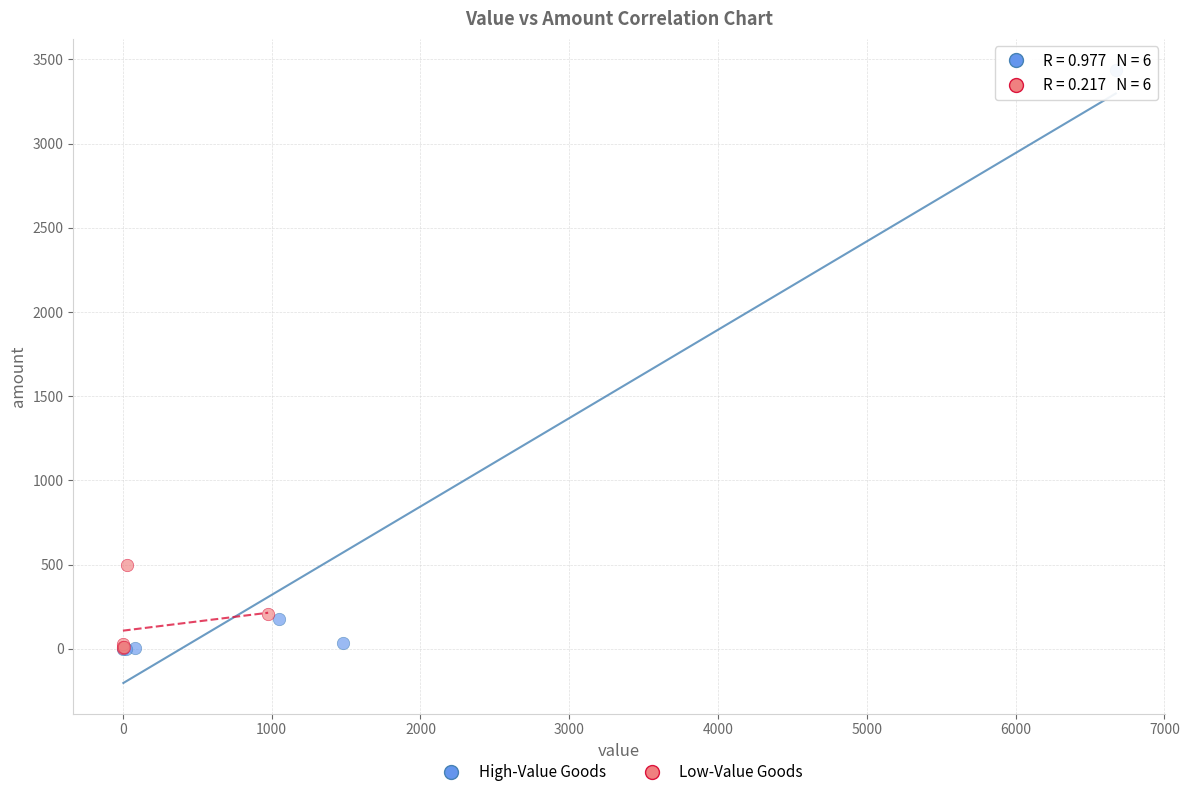

Which series contains the highest Y value?

High-Value Goods